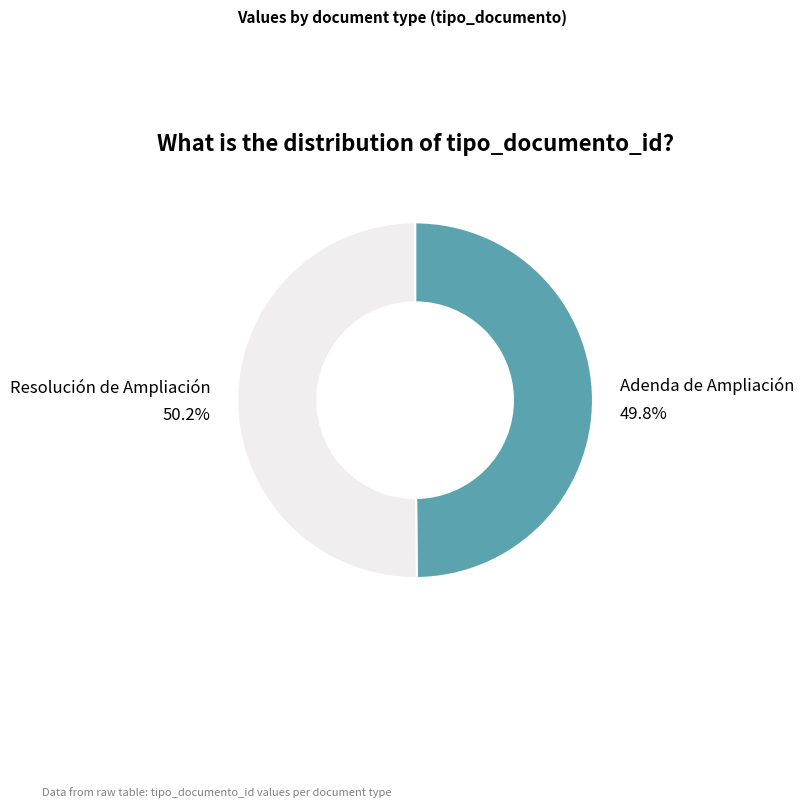

Is there any slice that represents more than half of the pie?

Yes